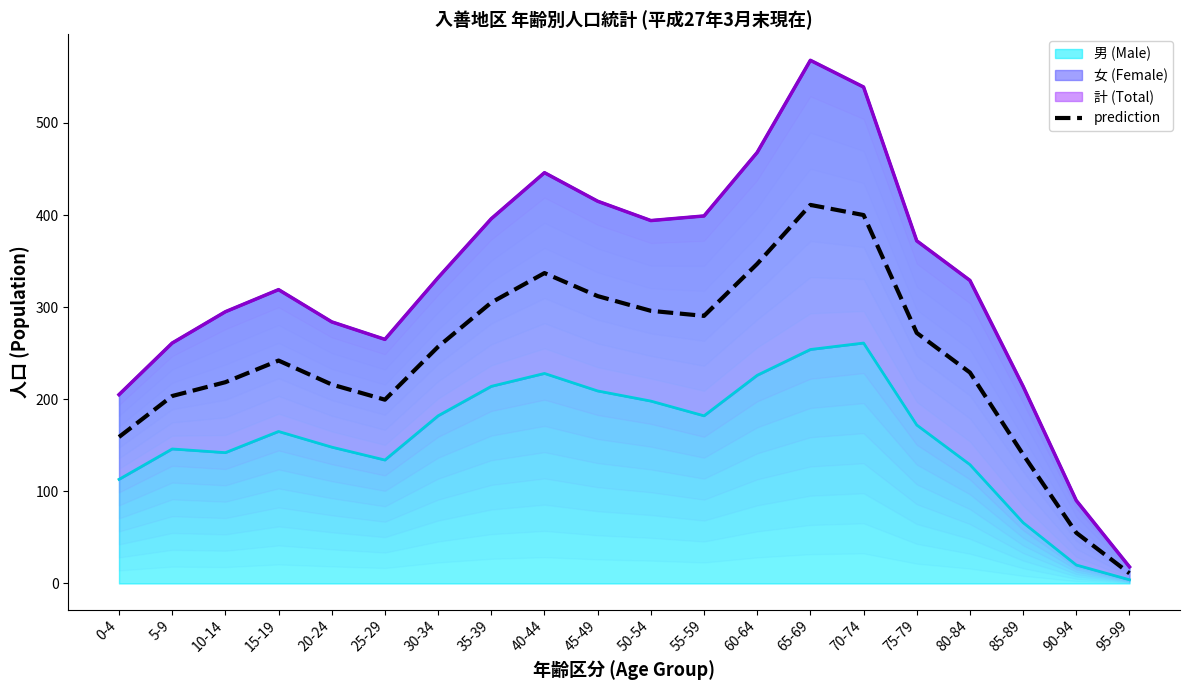

What is the sum of the values at 80-84 and 55-59?

519.5